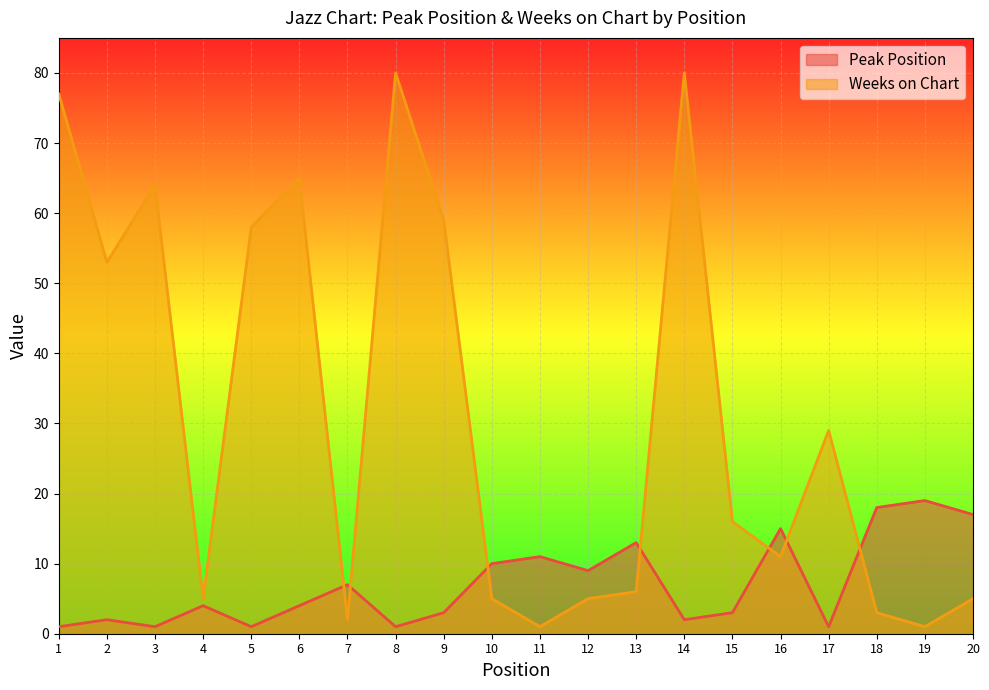

Which series has the widest spread of values?

Weeks on Chart